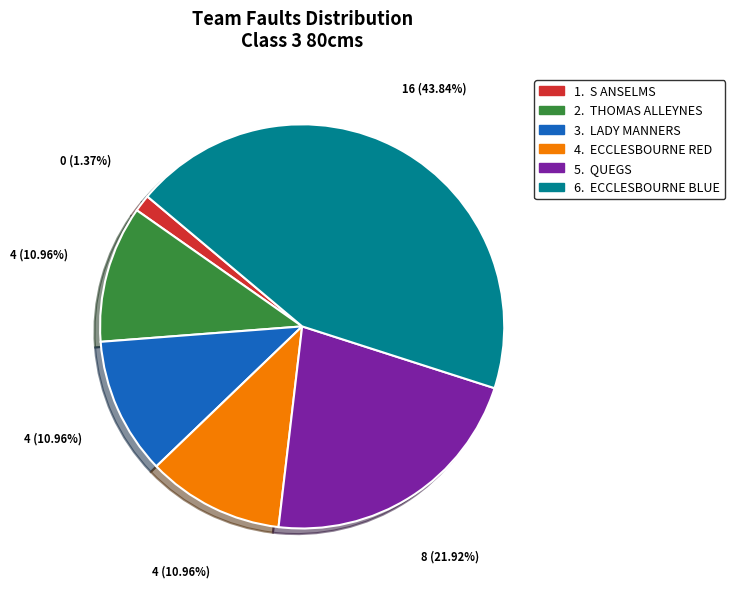

Is there a majority slice in this chart?

No